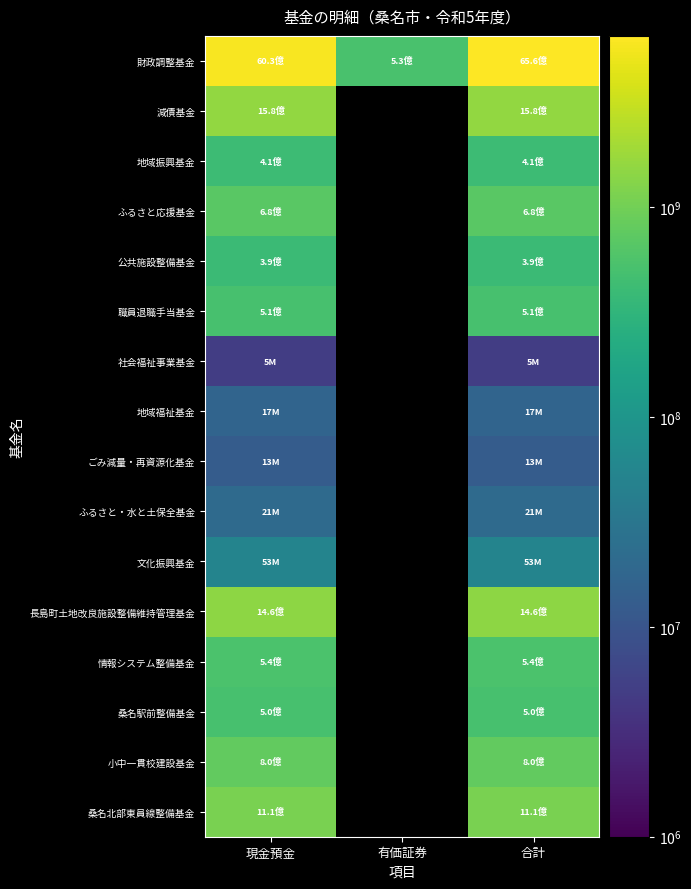

Which has a higher value, 有価証券 or 合計?

合計